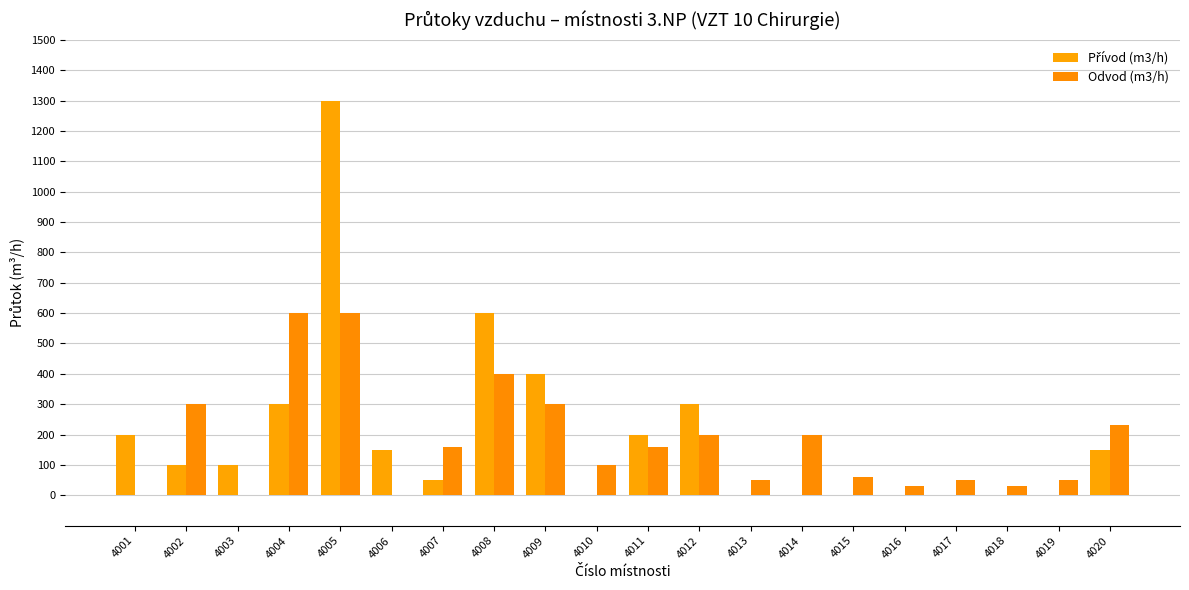

How many groups of bars are there?

20